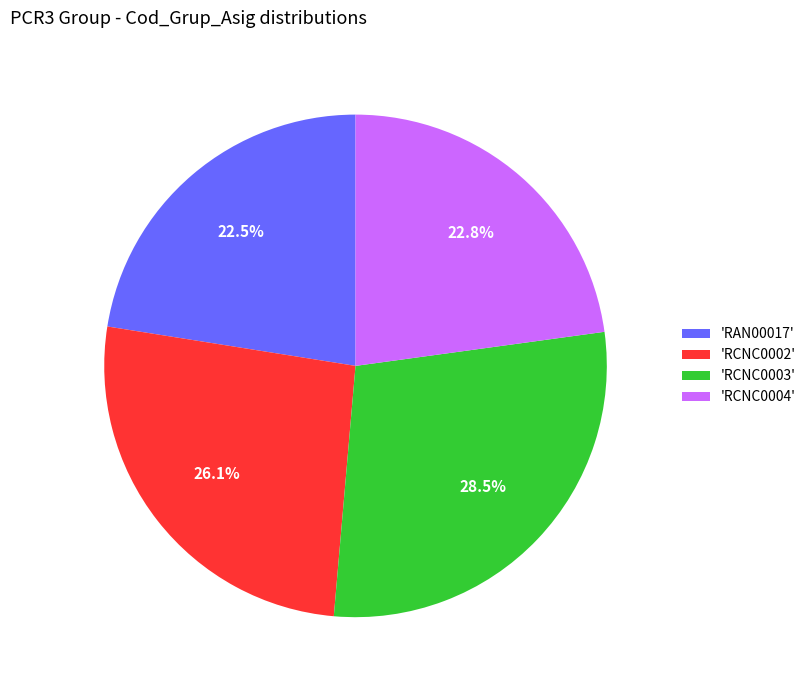

Which slice is the largest?

'RCNC0003'